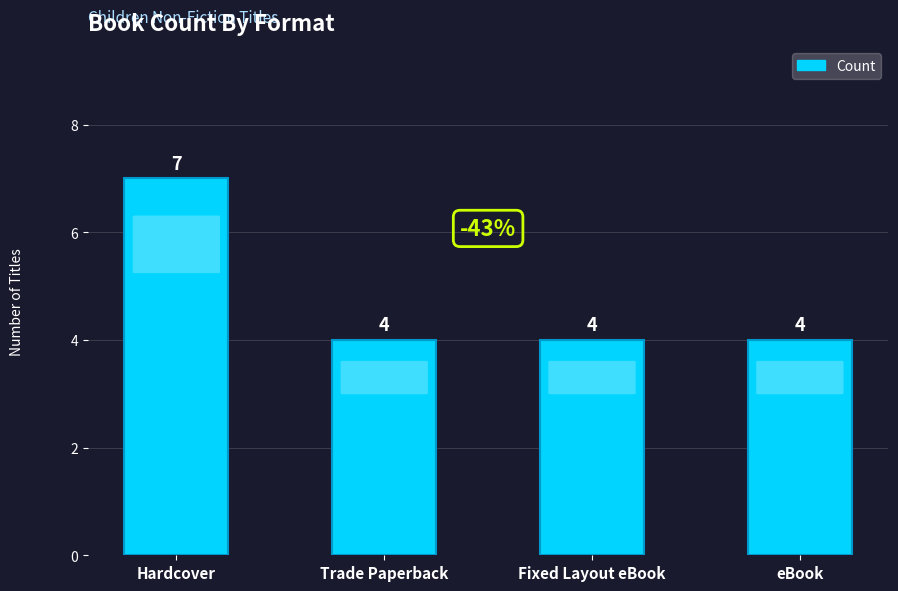

What is the approximate value at Fixed Layout eBook?

4